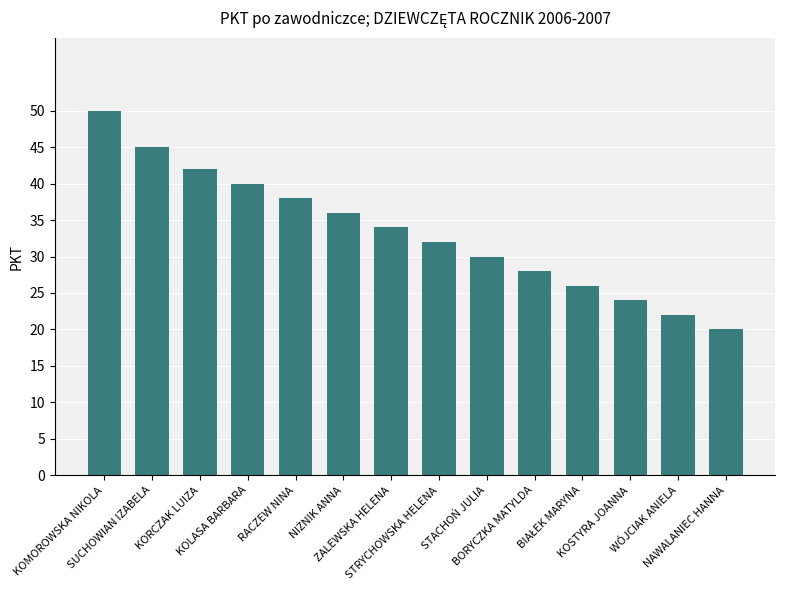

What is the sum of all values?

467